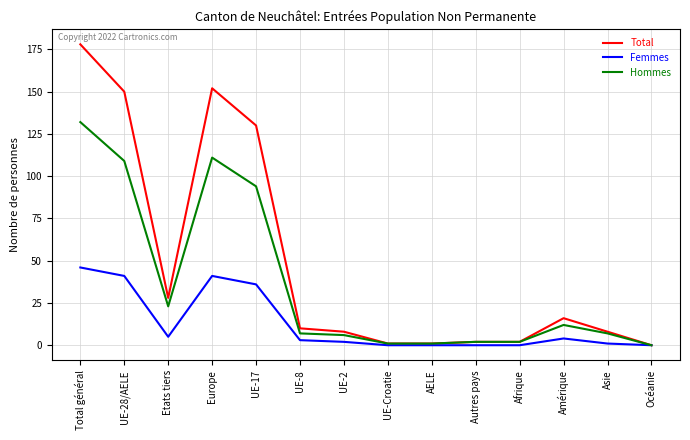

What are all the series names shown in the legend?

Total, Femmes, Hommes